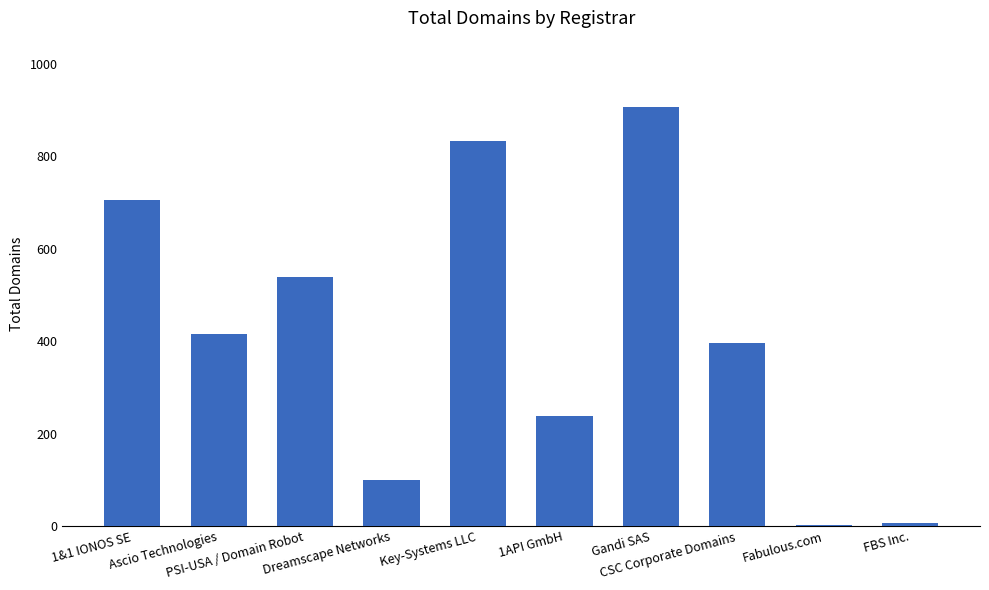

Where does the data first go above 416?

1&1 IONOS SE